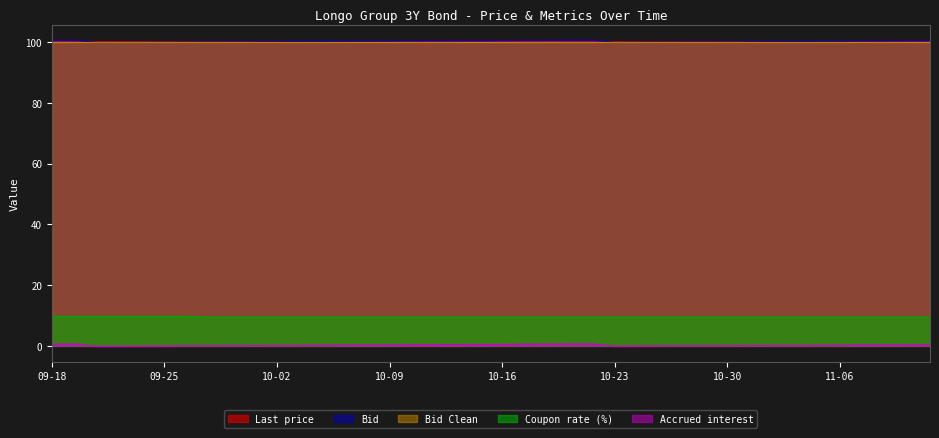

Which series has the largest total across all categories?

Bid